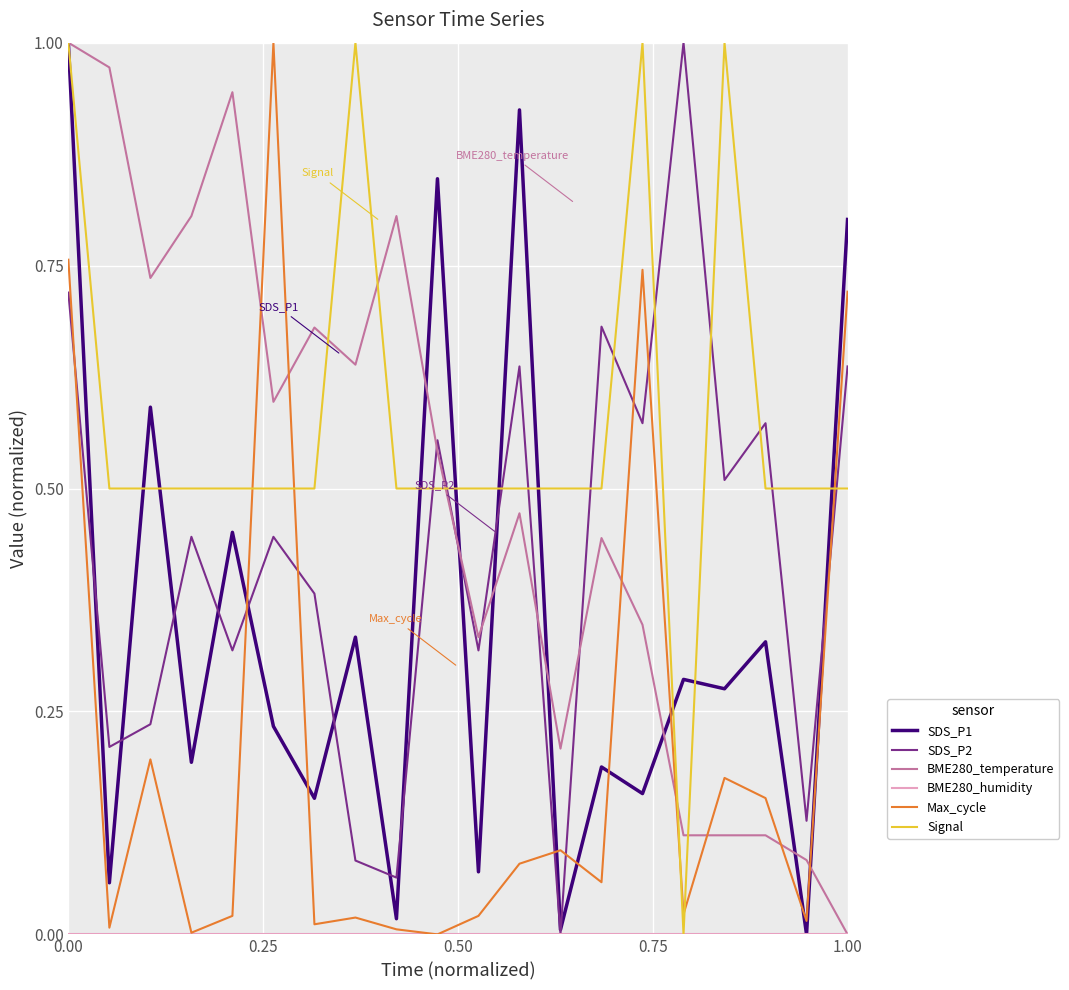

True or false: BME280_temperature and SDS_P2 cross at least once.

True